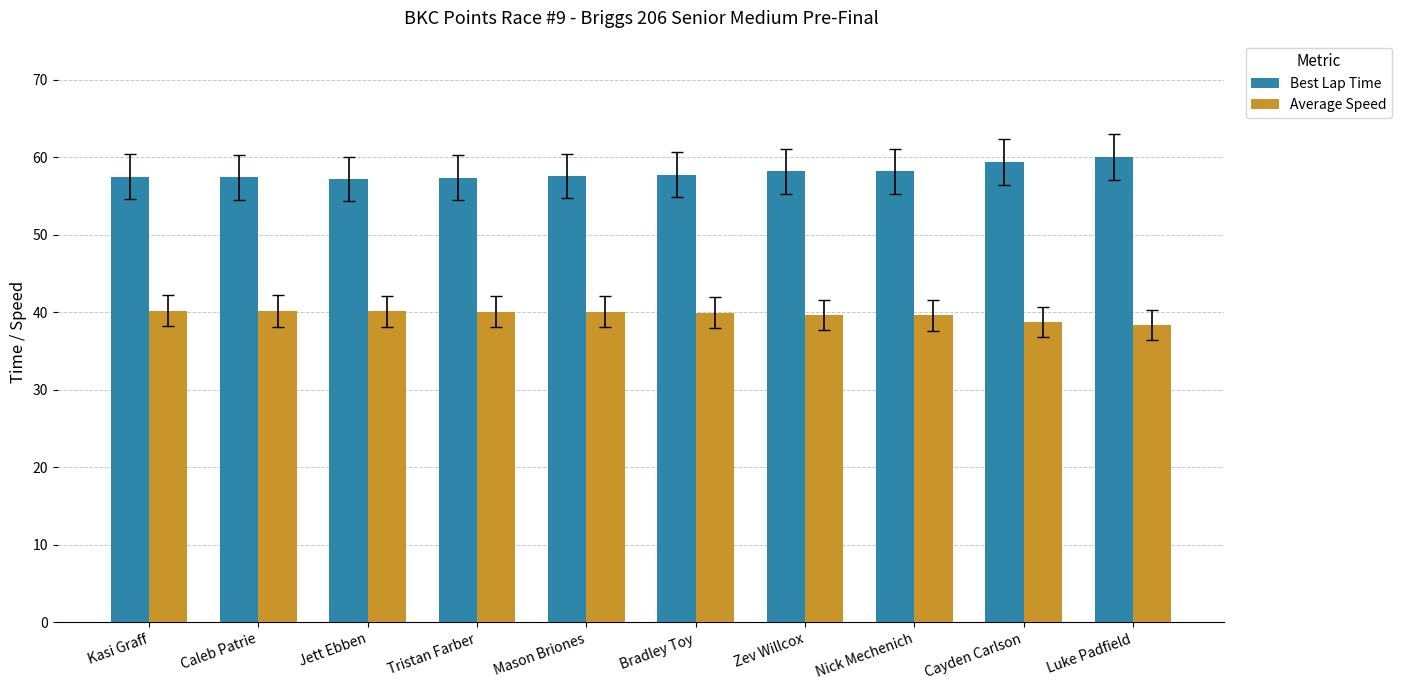

Rank the series by their average value, from highest to lowest.

Best Lap Time, Average Speed